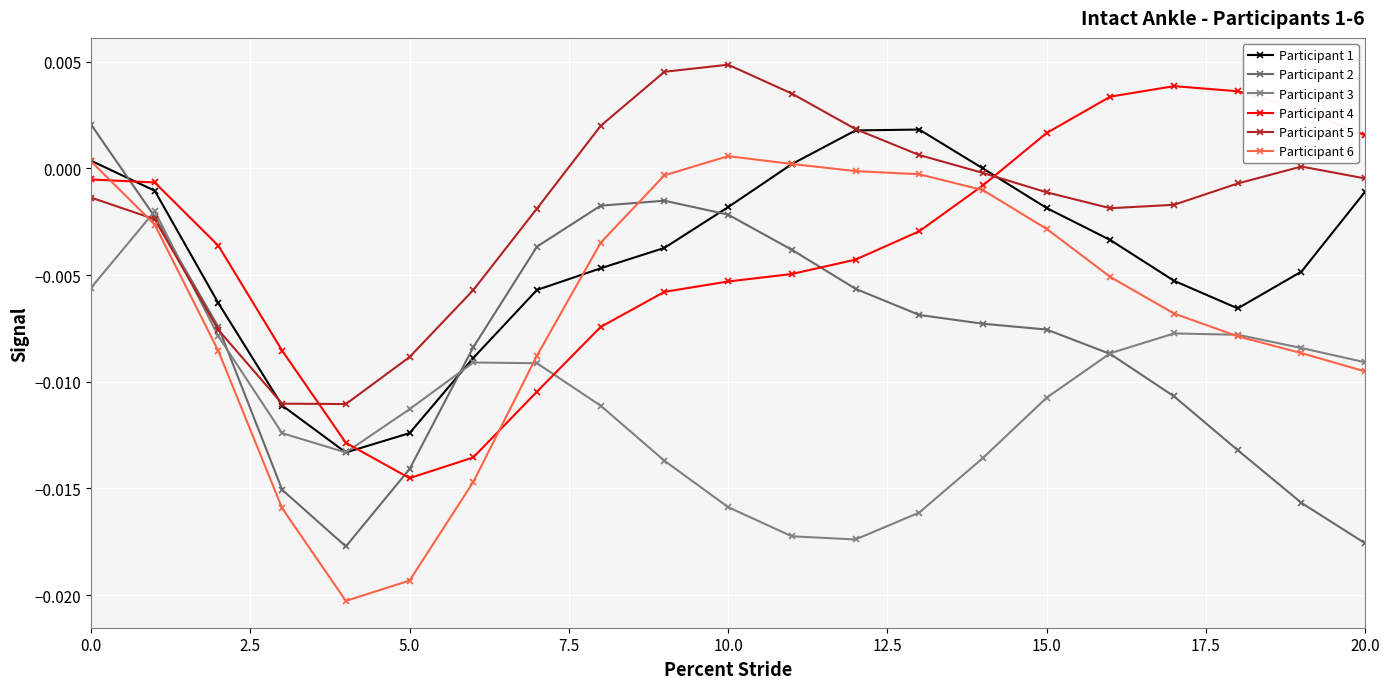

Is this an area chart (filled region under the line)?

No